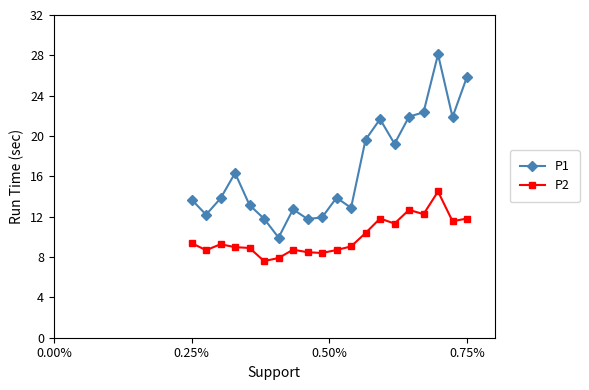

What is the value of the P1 point at the 18th from the left?

28.1